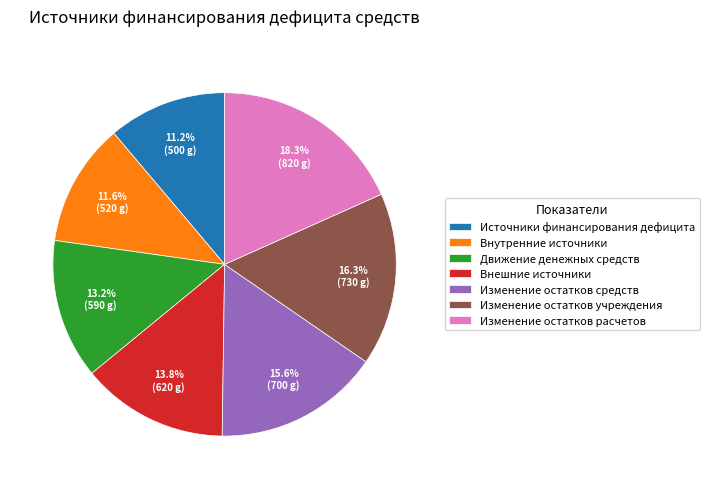

Which slice is the largest?

Изменение остатков расчетов